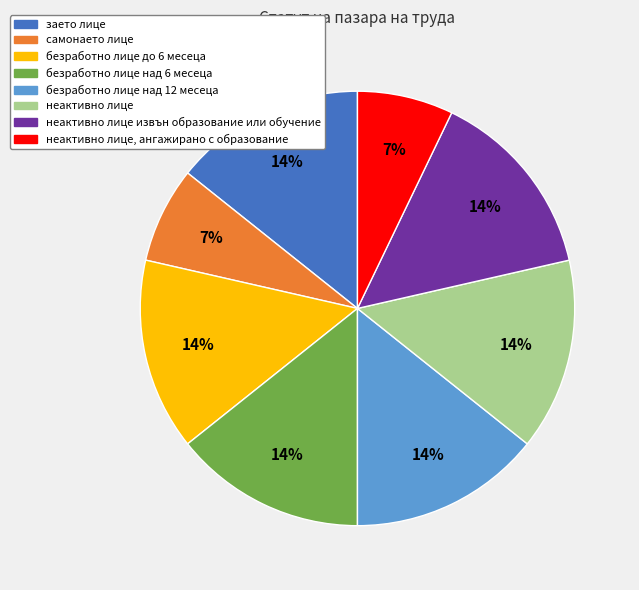

To the nearest percent, what portion does заето лице represent?

14%